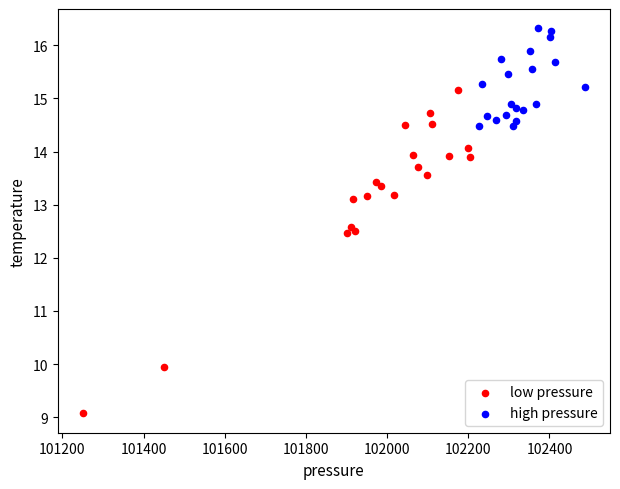

Which series reaches the maximum Y coordinate?

high pressure